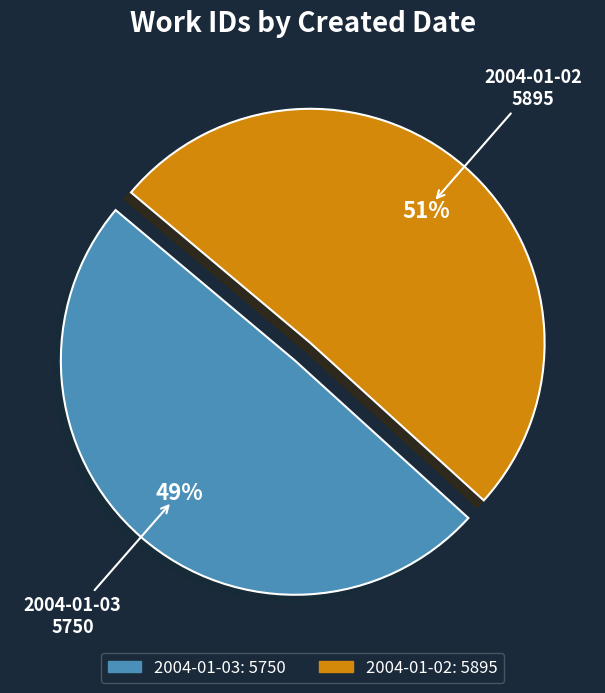

Which slice is the largest?

2004-01-02